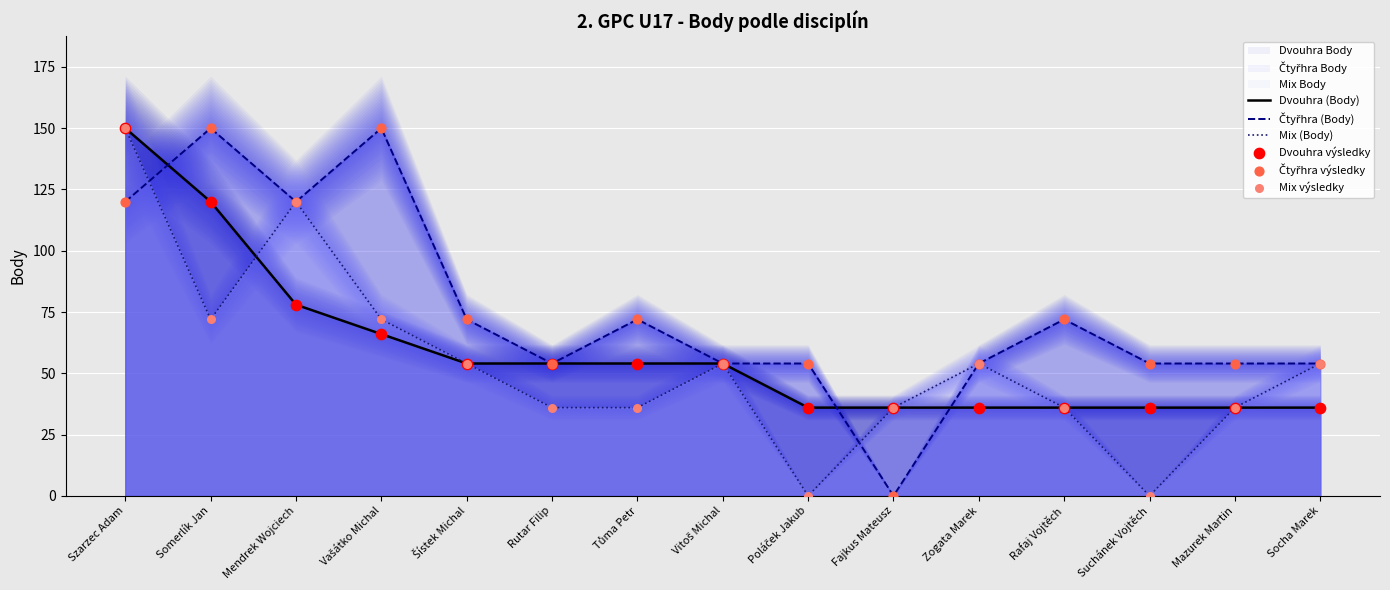

Which series reaches the minimum Y coordinate?

Čtyřhra (Body)